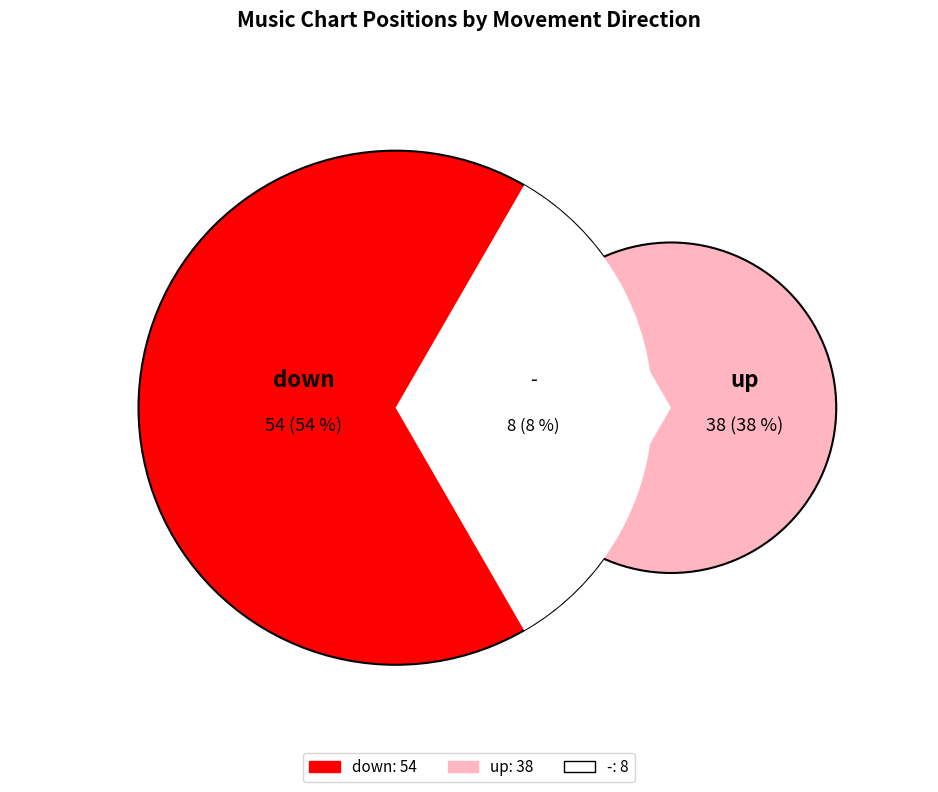

Which category has the smallest portion of the pie?

-